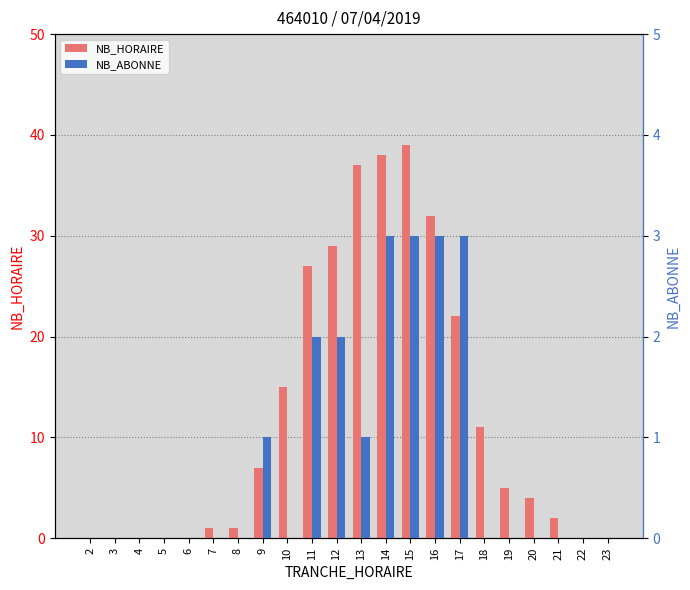

Is the value of NB_ABONNE at 4 greater than the value of NB_HORAIRE at 5?

No